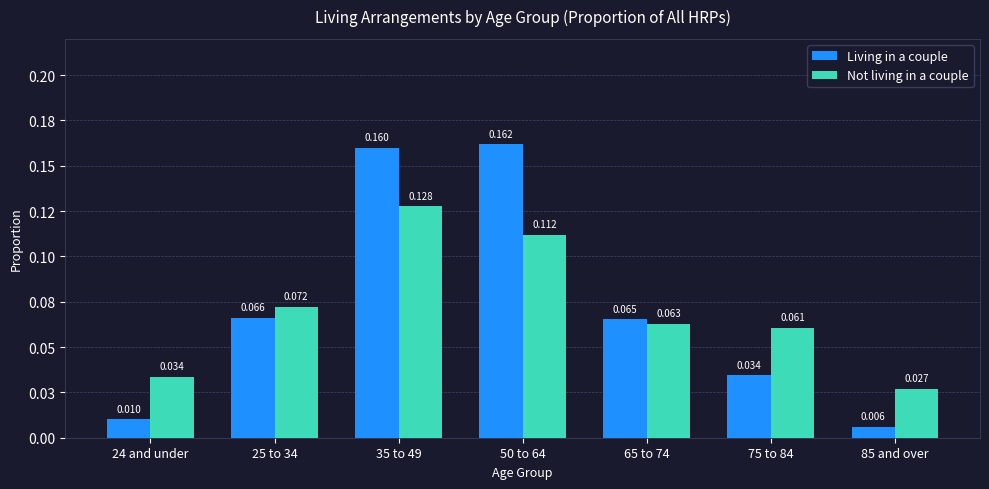

What is the difference between the maximum and second lowest values in the Living in a couple series?

0.2